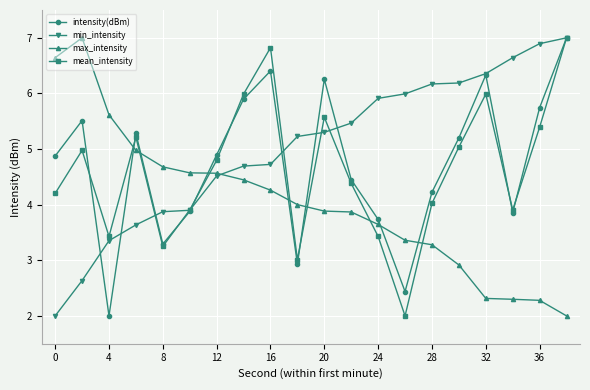

In mean_intensity, how many points are lower than both neighbors (excluding endpoints)?

5